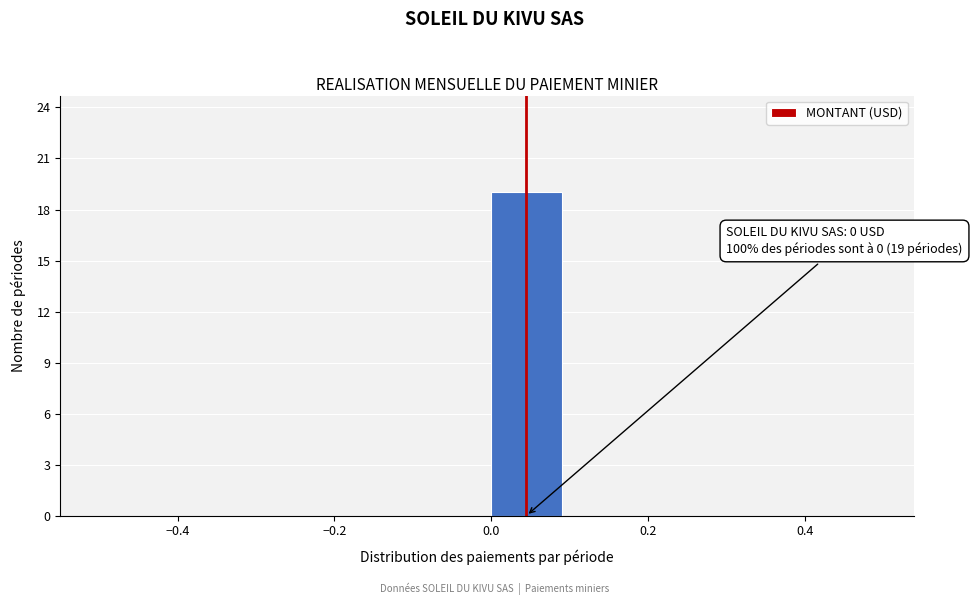

Which range on the x-axis has the tallest bar?

0.0 to 0.1